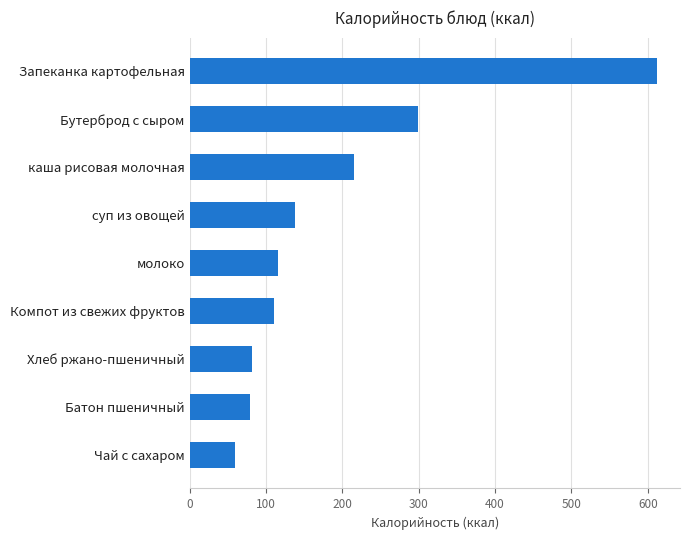

Are the bars grouped side by side (vs. stacked)?

No